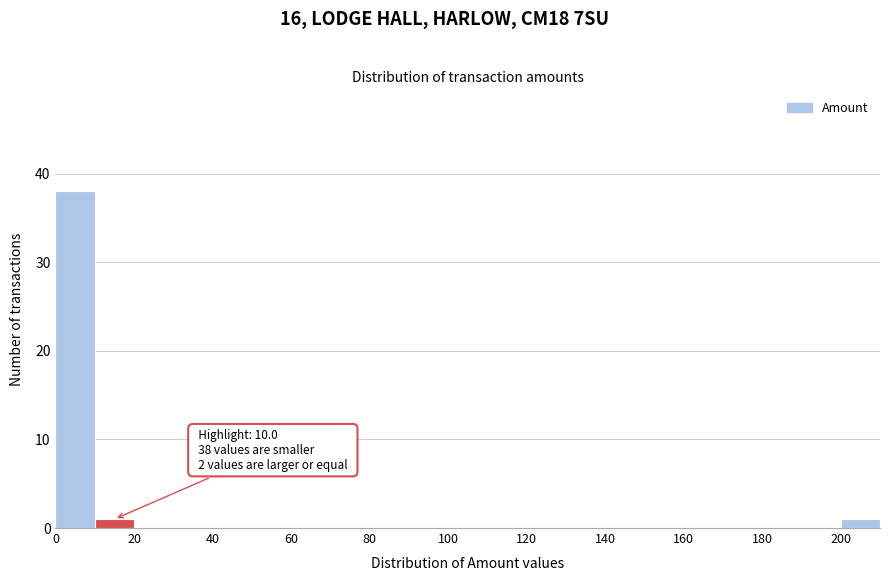

Over which range of the x-axis is the bar tallest?

0 to 10